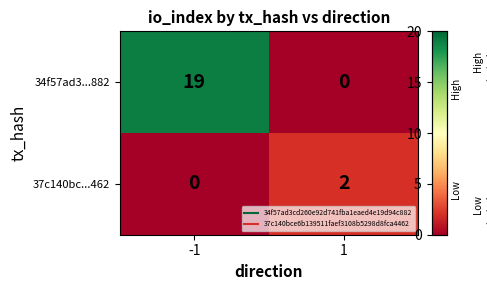

True or false: 34f57ad3...882 has a value of 4 at -1.

False